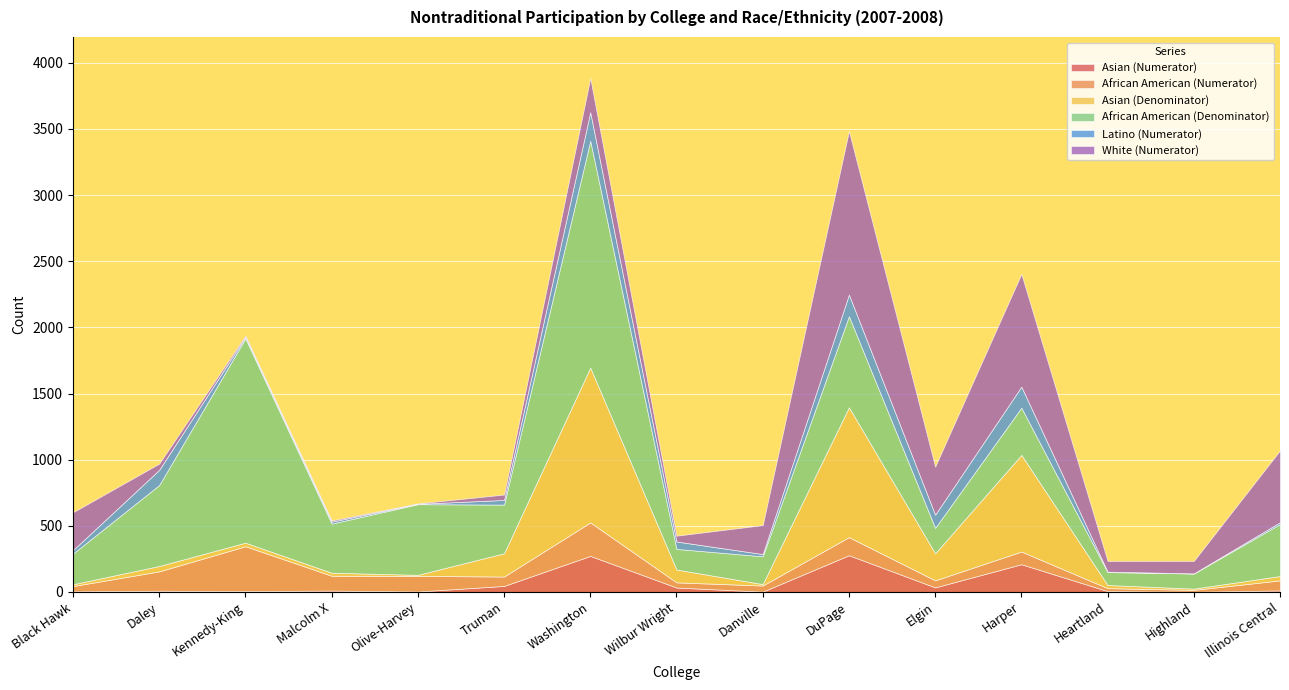

The Asian (Numerator) series shows 1 at Danville. True or false?

False